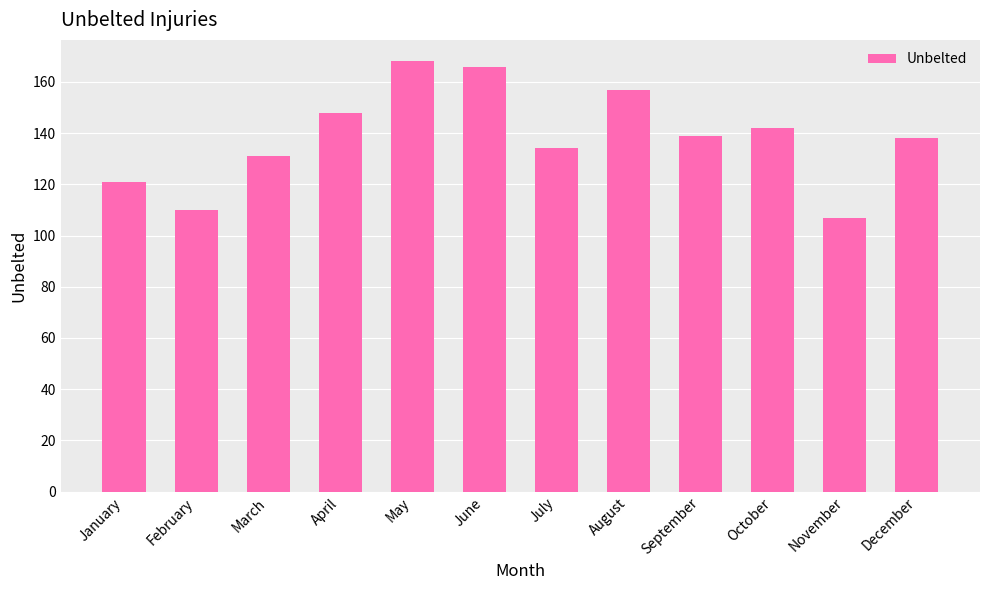

What is the value of the 4th bar from the left?

148